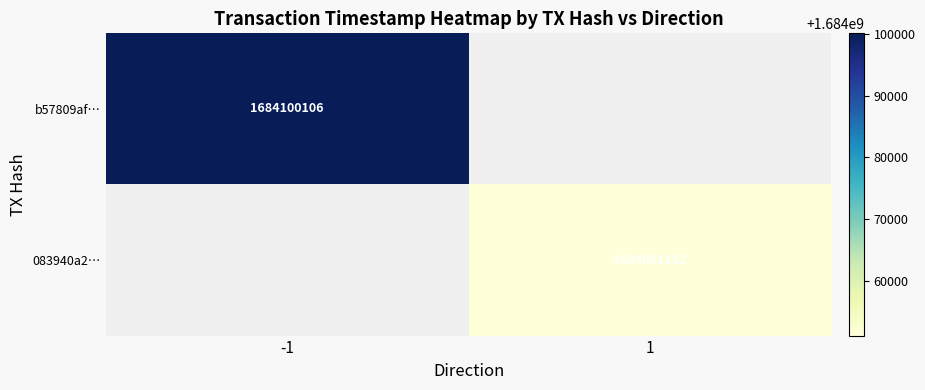

Is it true that 083940a2… equals 1684051152 at 1?

True